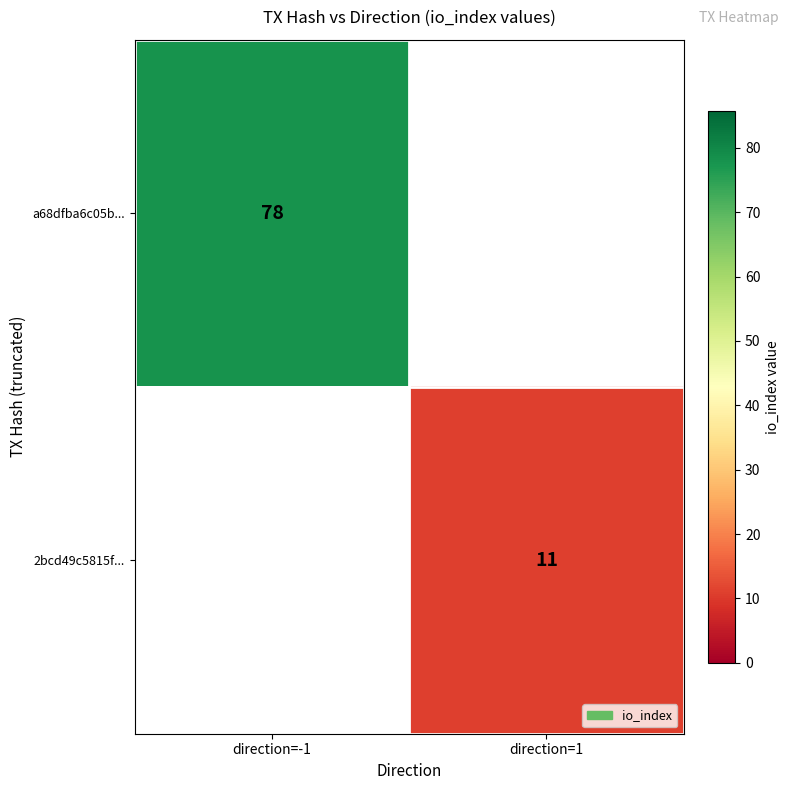

The a68dfba6c05b... series shows 102 at direction=-1. True or false?

False